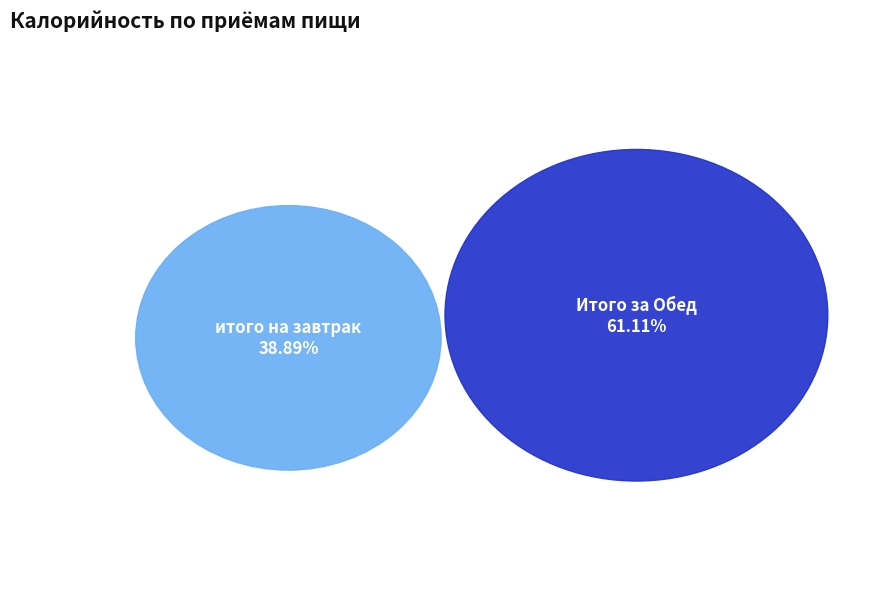

To the nearest percent, what is the difference between the итого на завтрак and Итого за Обед slice percentages?

22%